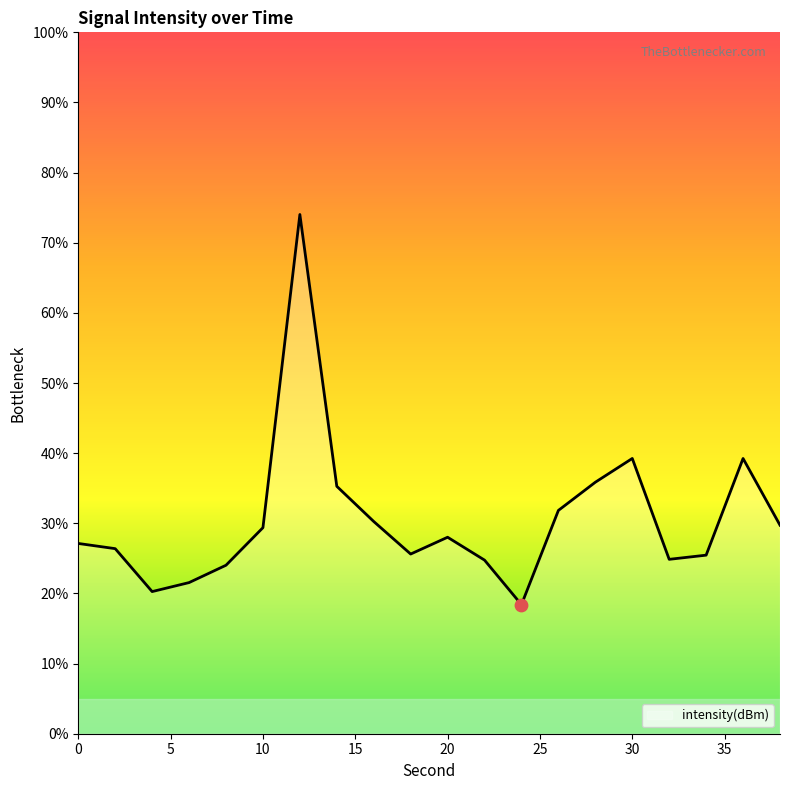

What is the minimum value shown in the chart?

18.4